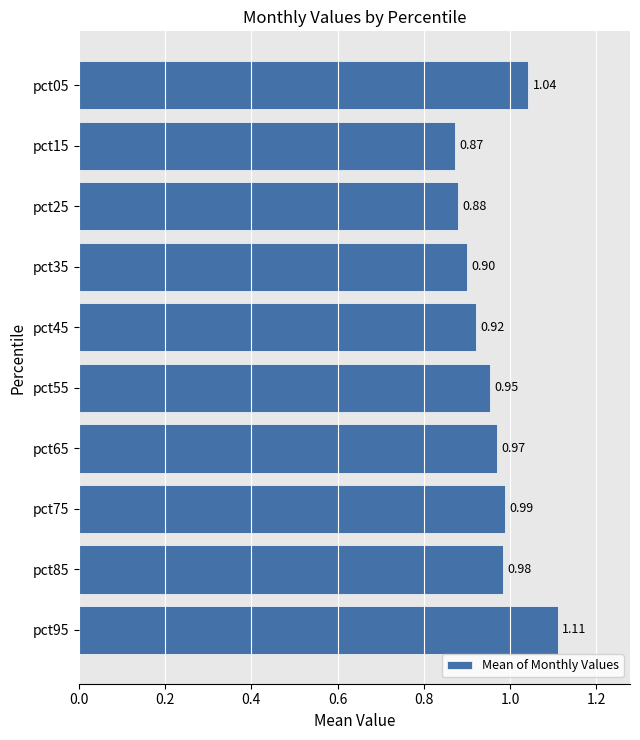

Between pct95 and pct75, which is larger?

pct95